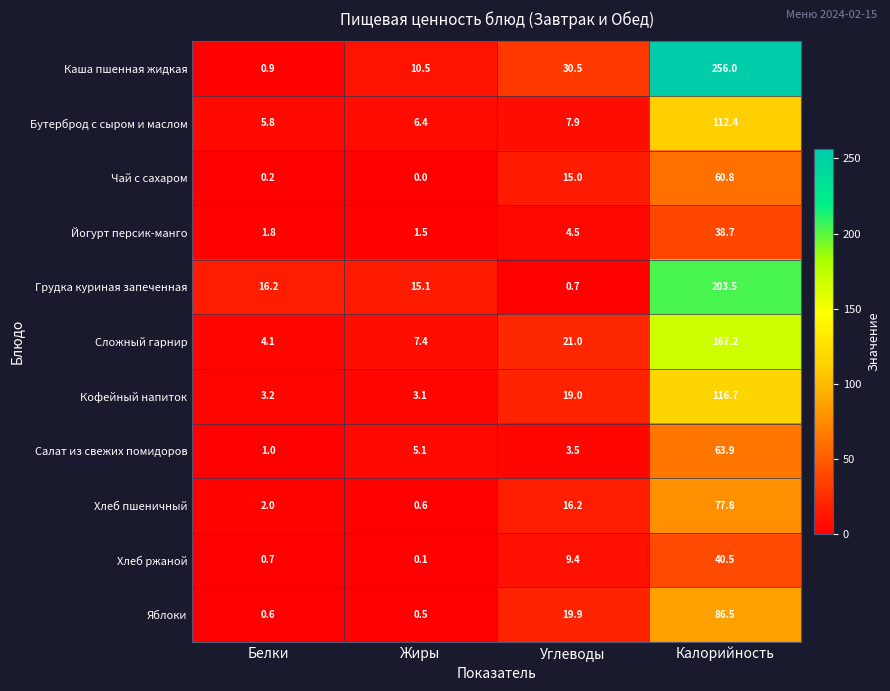

How many values in the Грудка куриная запеченная series exceed 16?

2